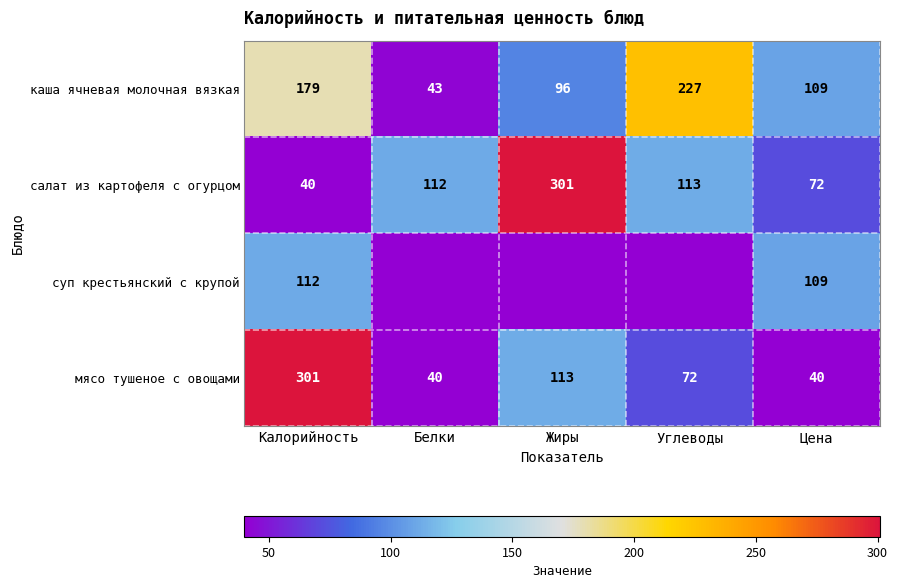

What is the difference between the second highest and minimum values in the салат из картофеля с огурцом series?

73